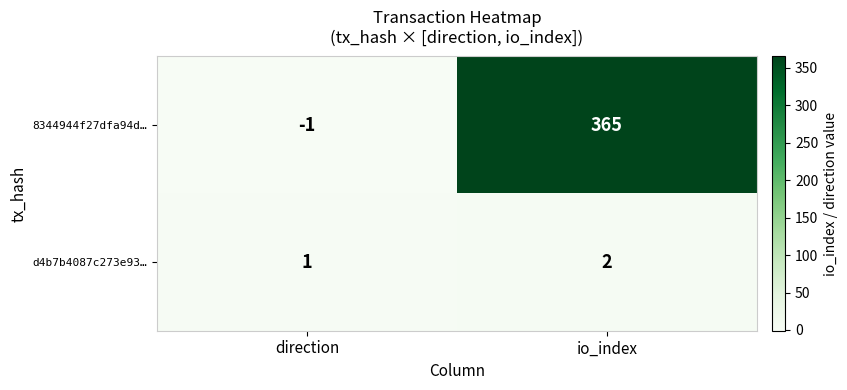

How many values in the d4b7b4087c273e93… series are below 2?

1